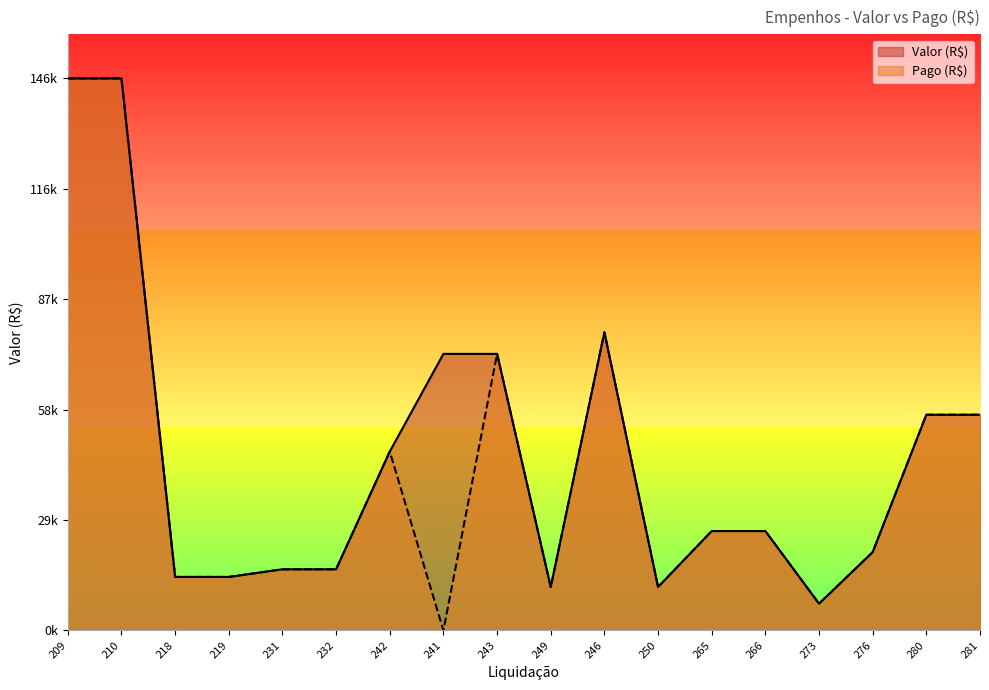

What is the difference between the second highest and second lowest values in the Pago (R$) series?

139029.5